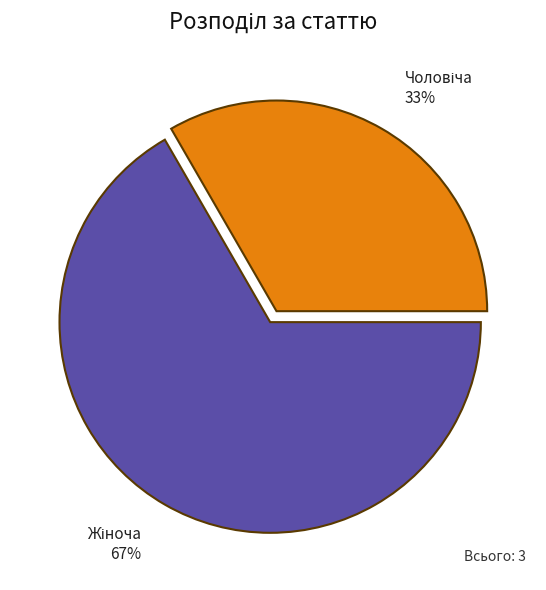

Is there any slice that represents more than half of the pie?

Yes